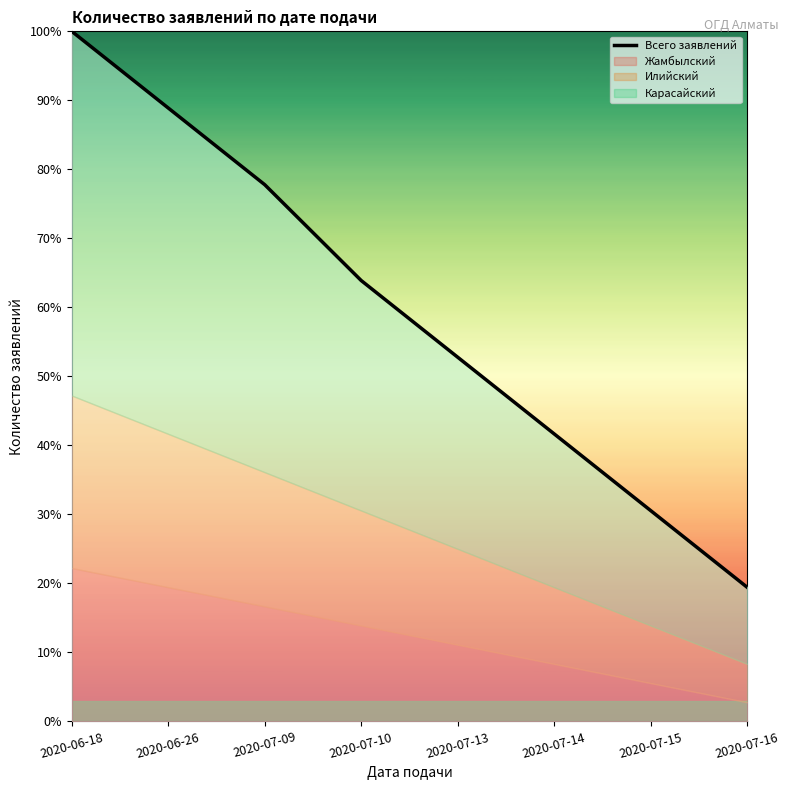

What is the difference between the maximum and second lowest values?

69.4